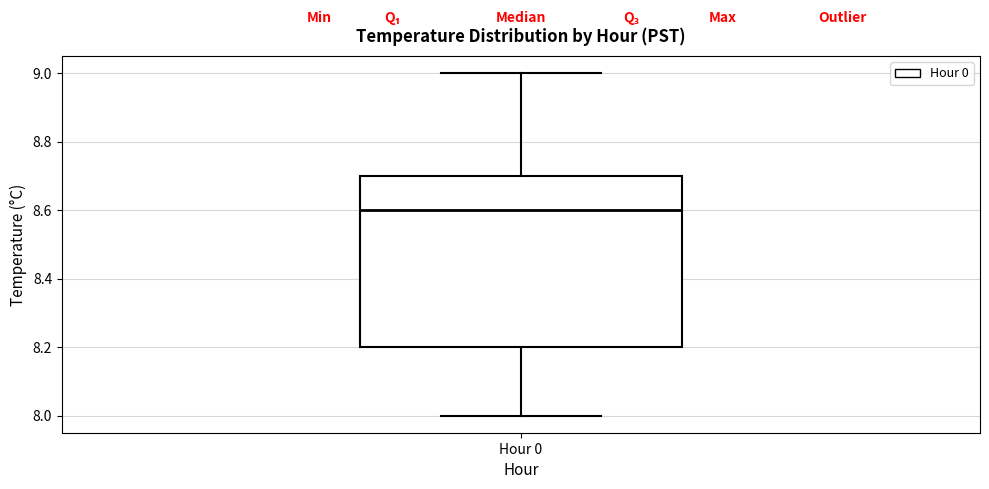

Where does the upper whisker of the box for Hour 0 end on the y-axis? The values are not printed on the chart, so give them approximately, as read against the axis.

9.0